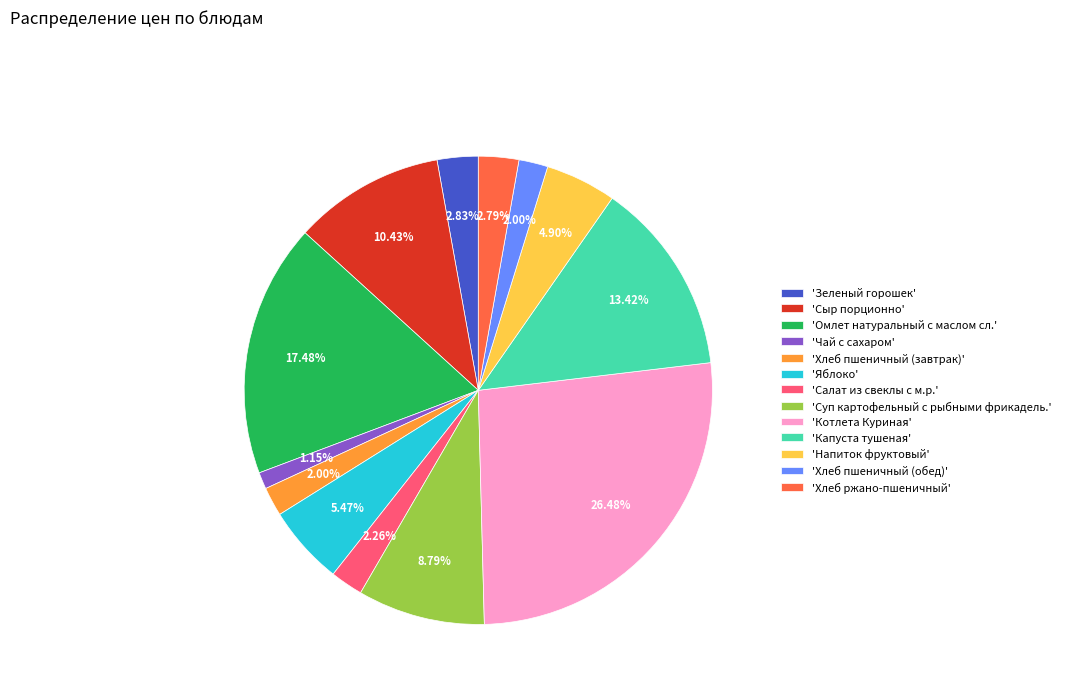

Which category has the smallest portion of the pie?

'Чай с сахаром'